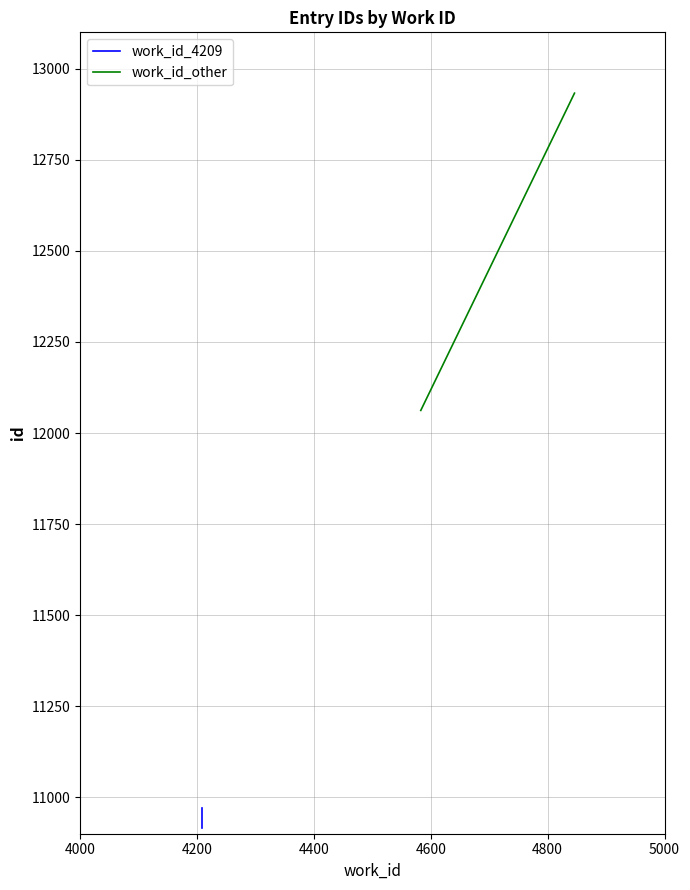

How many data points are less than 10922?

3